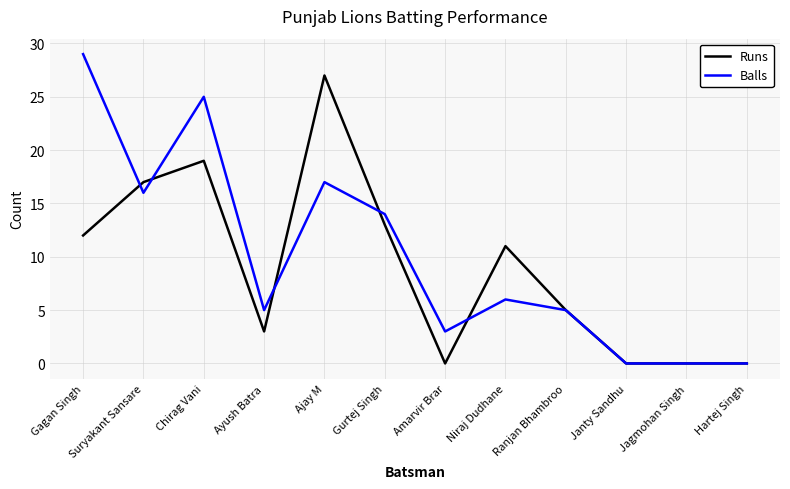

What position from the right is Ranjan Bhambroo?

4